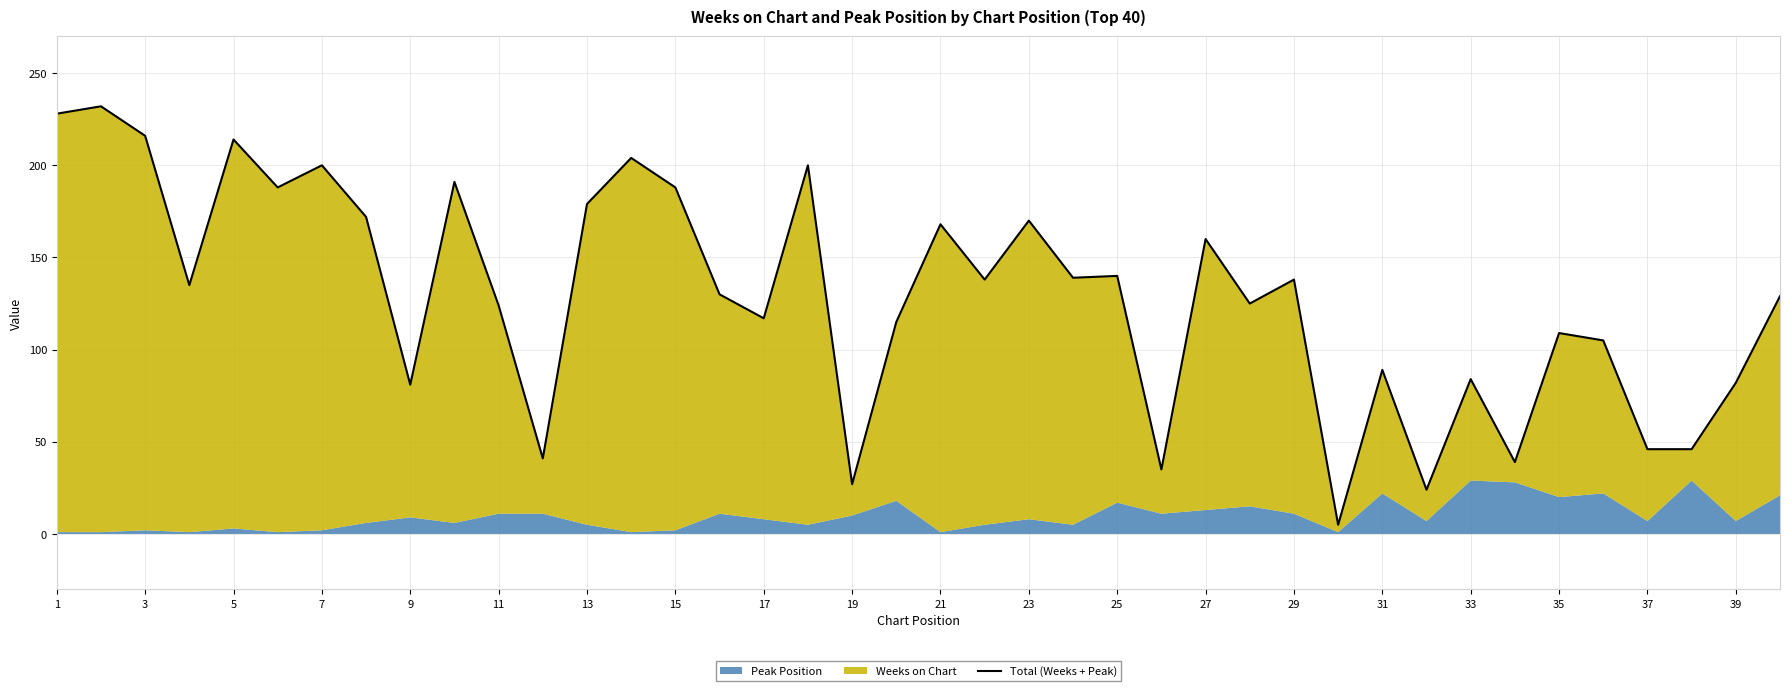

What is the average value?

129